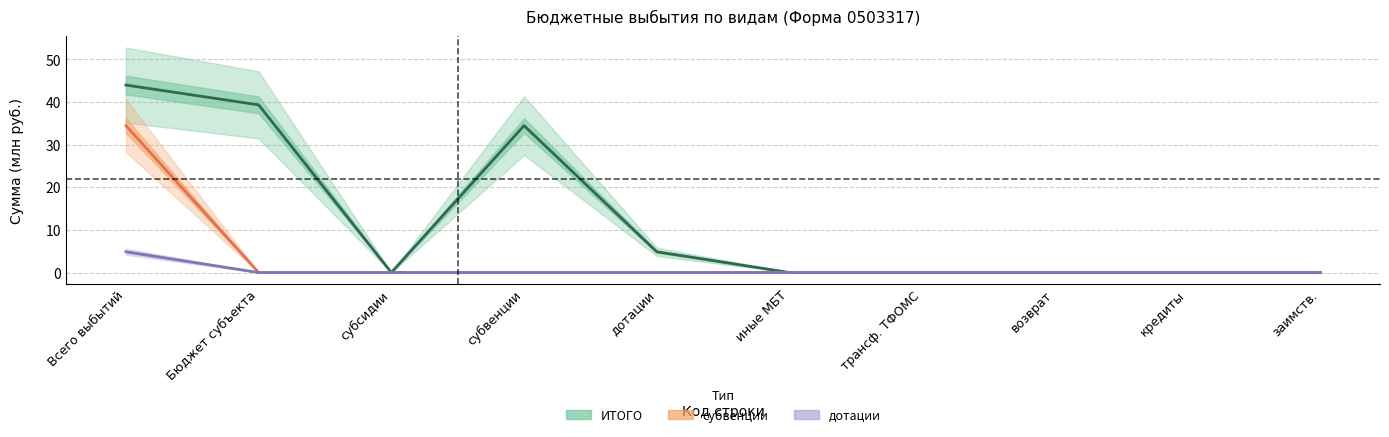

True or false: ИТОГО and субвенции cross at least once.

False